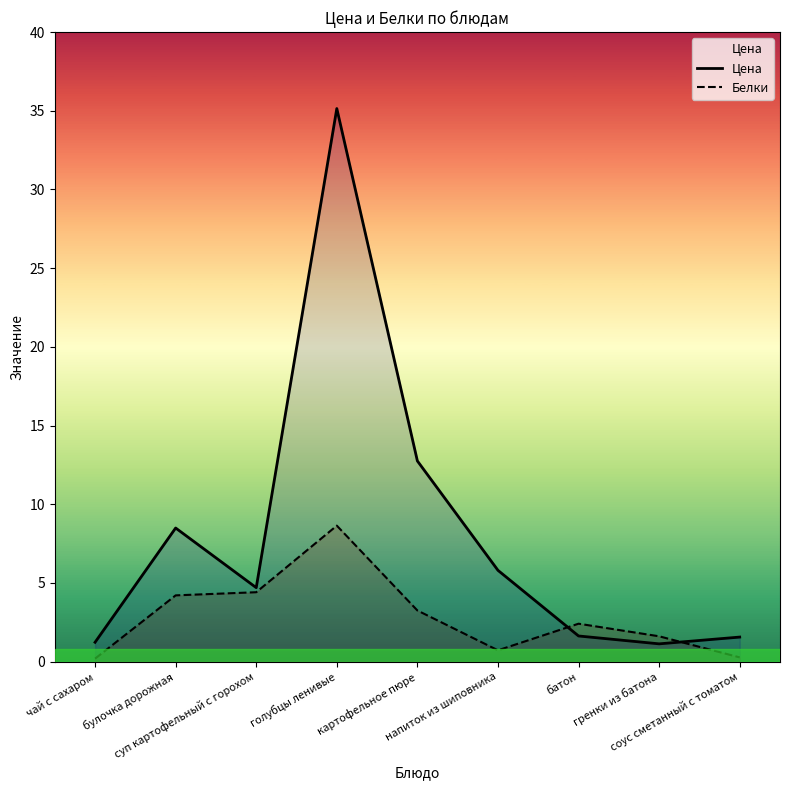

List the labels in order of Цена value, largest first.

голубцы ленивые, картофельное пюре, булочка дорожная, напиток из шиповника, суп картофельный с горохом, батон, соус сметанный с томатом, чай с сахаром, гренки из батона